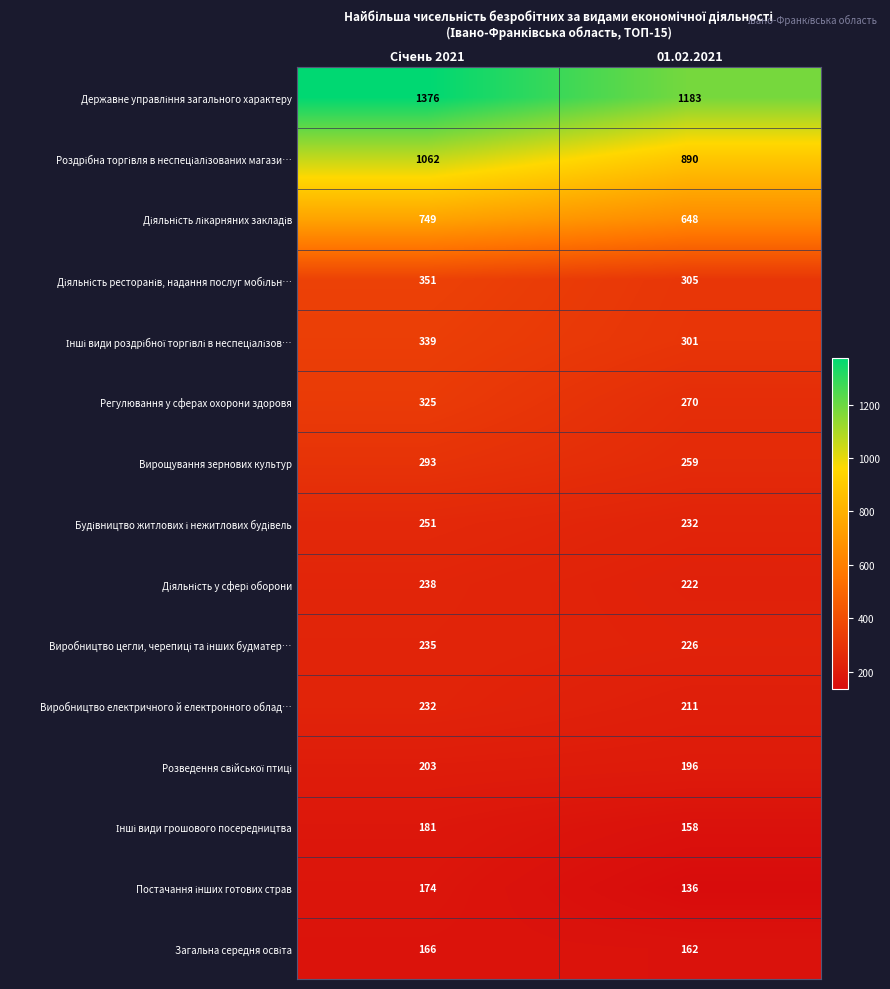

At which category does the chart reach its minimum across all series?

01.02.2021